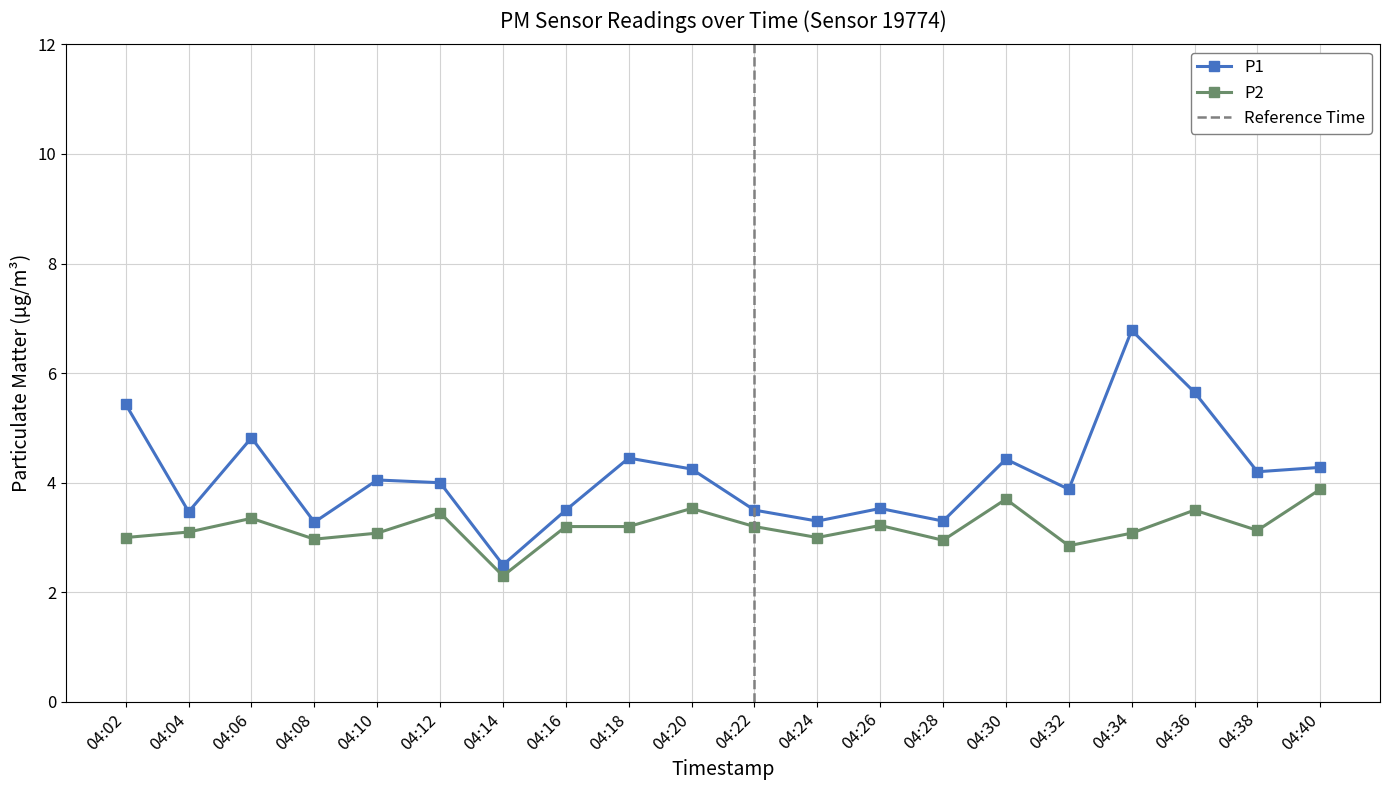

At how many categories does at least one series exceed 5?

3